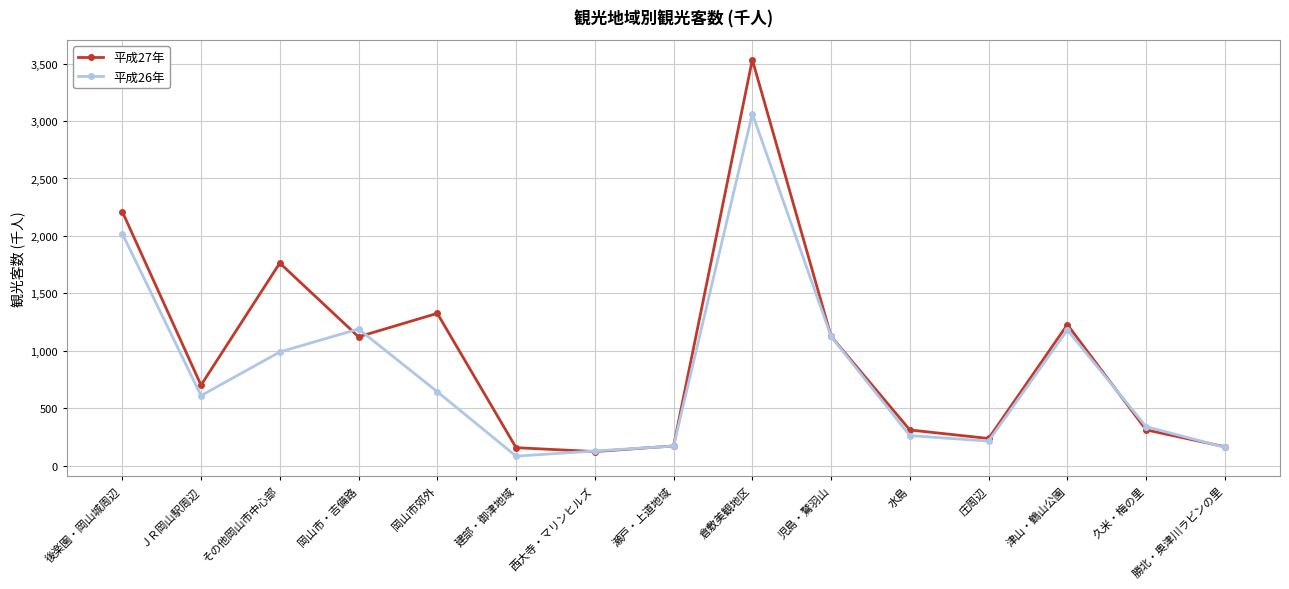

How many interior local peaks does the 平成27年 series have?

4